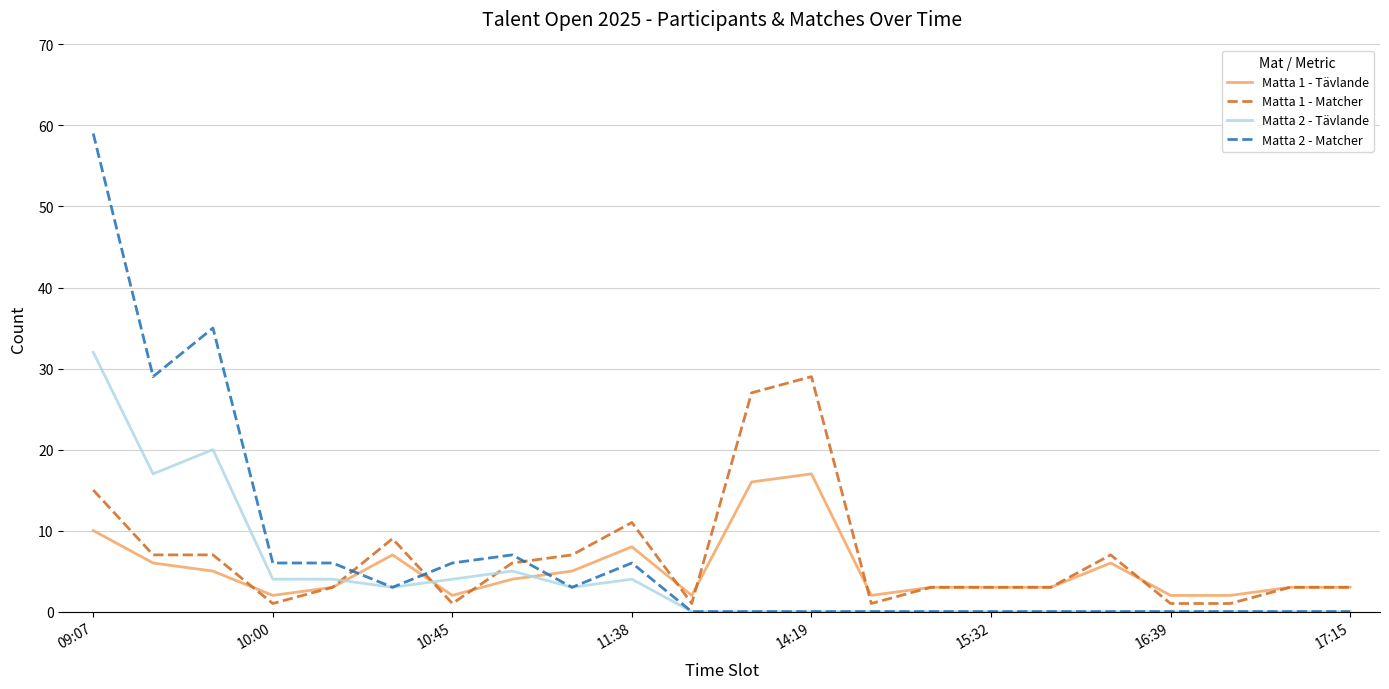

What is the lowest value of the Matta 1 - Matcher series?

1